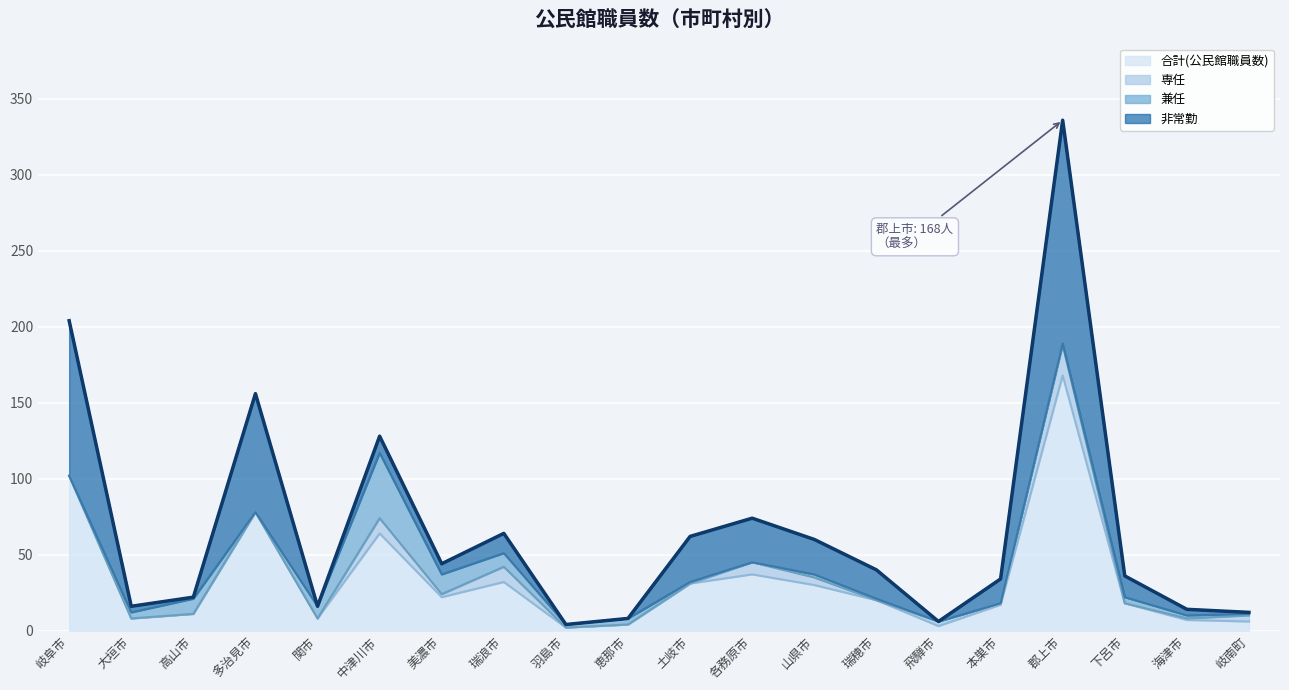

What is the difference between the highest and lowest values at 下呂市?

18